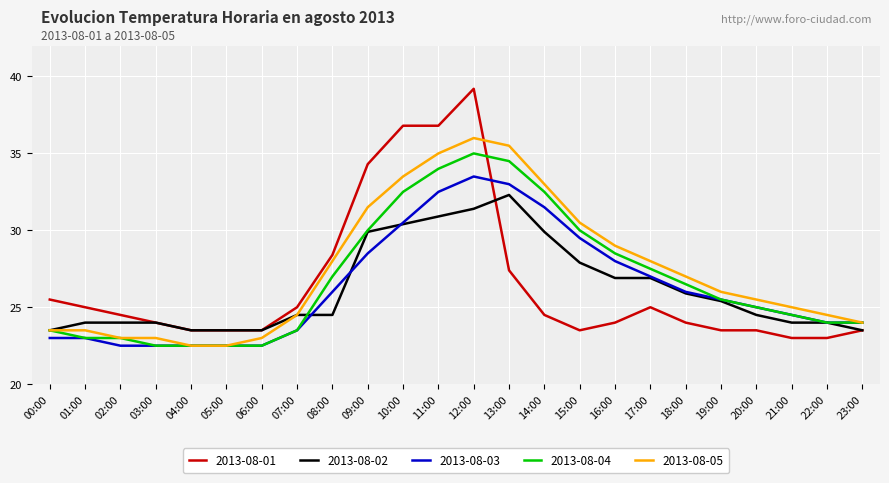

What is the maximum value shown in the chart?

39.2